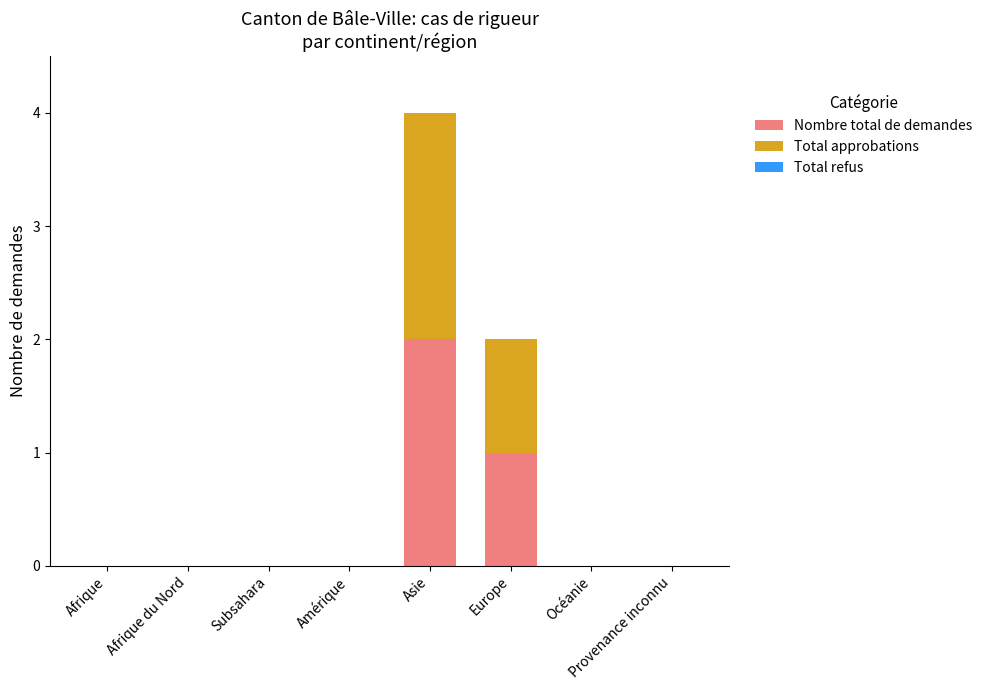

What is the sum of all Nombre total de demandes values?

3